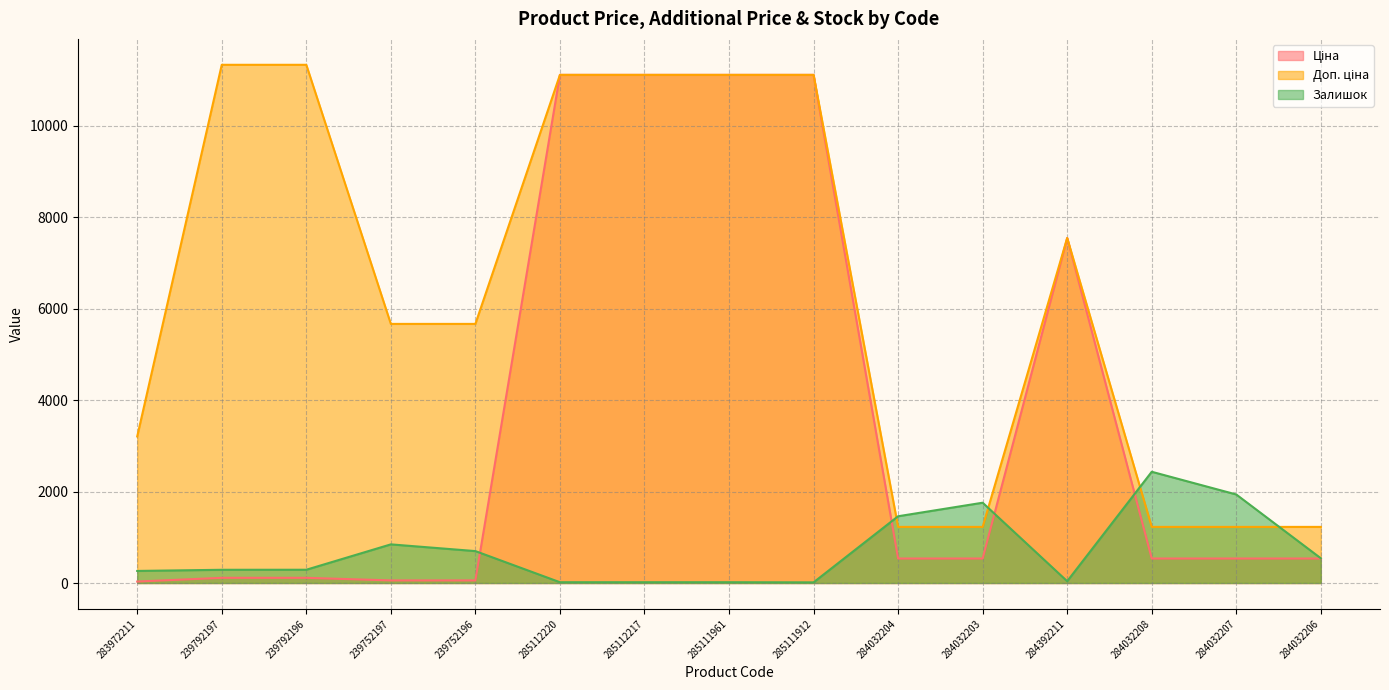

What is the difference between the highest and lowest values at 239792196?

11220.7